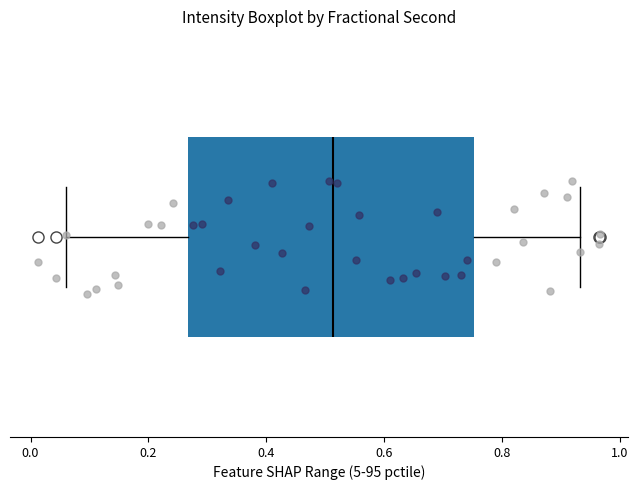

Read this box plot against the x-axis: the position of the median line, the range covered by the box, and the ends of both whiskers. The values are not printed on the chart, so give them approximately, as read against the axis.

median 0.52, box 0.26 to 0.76, whiskers 0.06 to 0.94